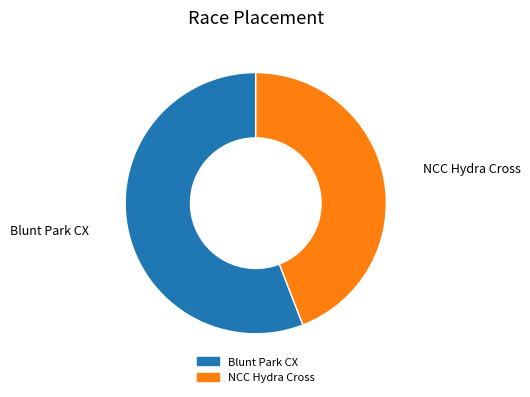

Rank the categories by value from highest to lowest.

Blunt Park CX, NCC Hydra Cross